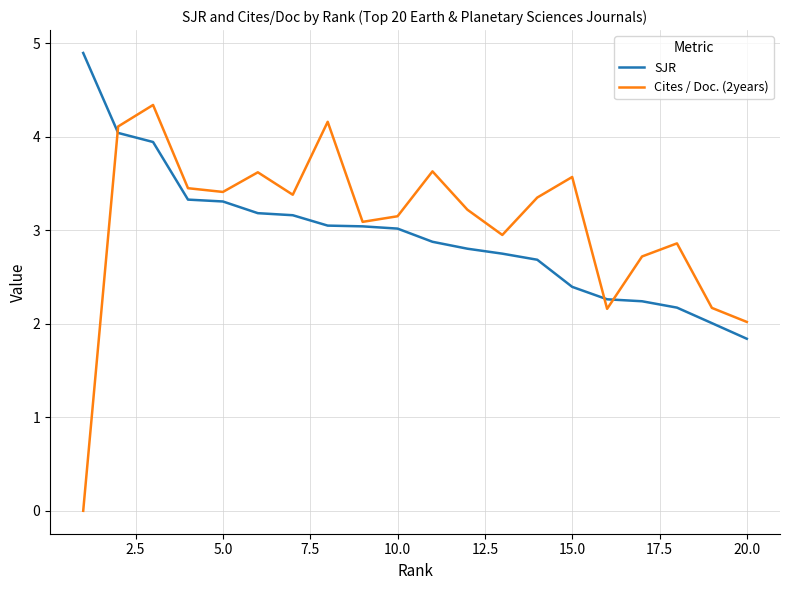

What is the greatest value displayed?

4.9